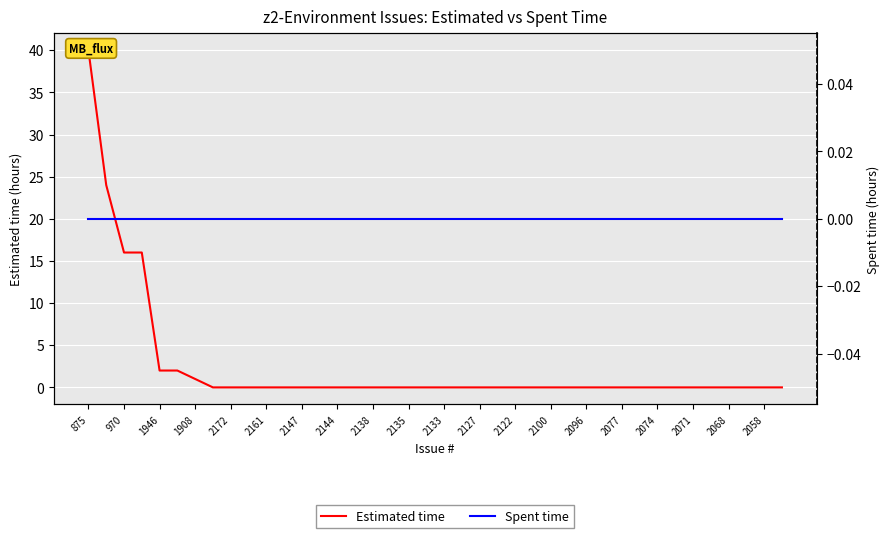

True or false: Spent time has more than 1 interior local peaks.

False